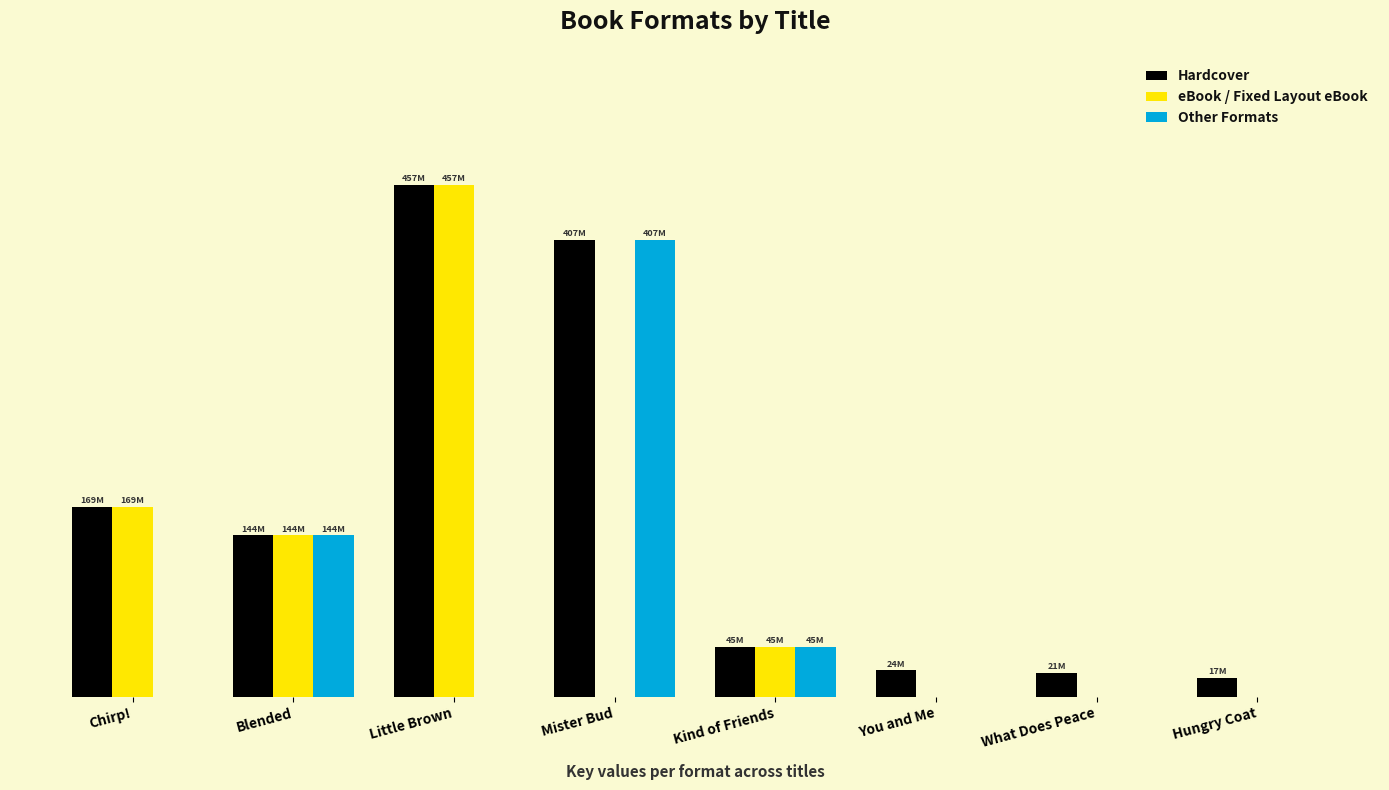

List the series in order of their peak value, highest first.

Hardcover, eBook / Fixed Layout eBook, Other Formats